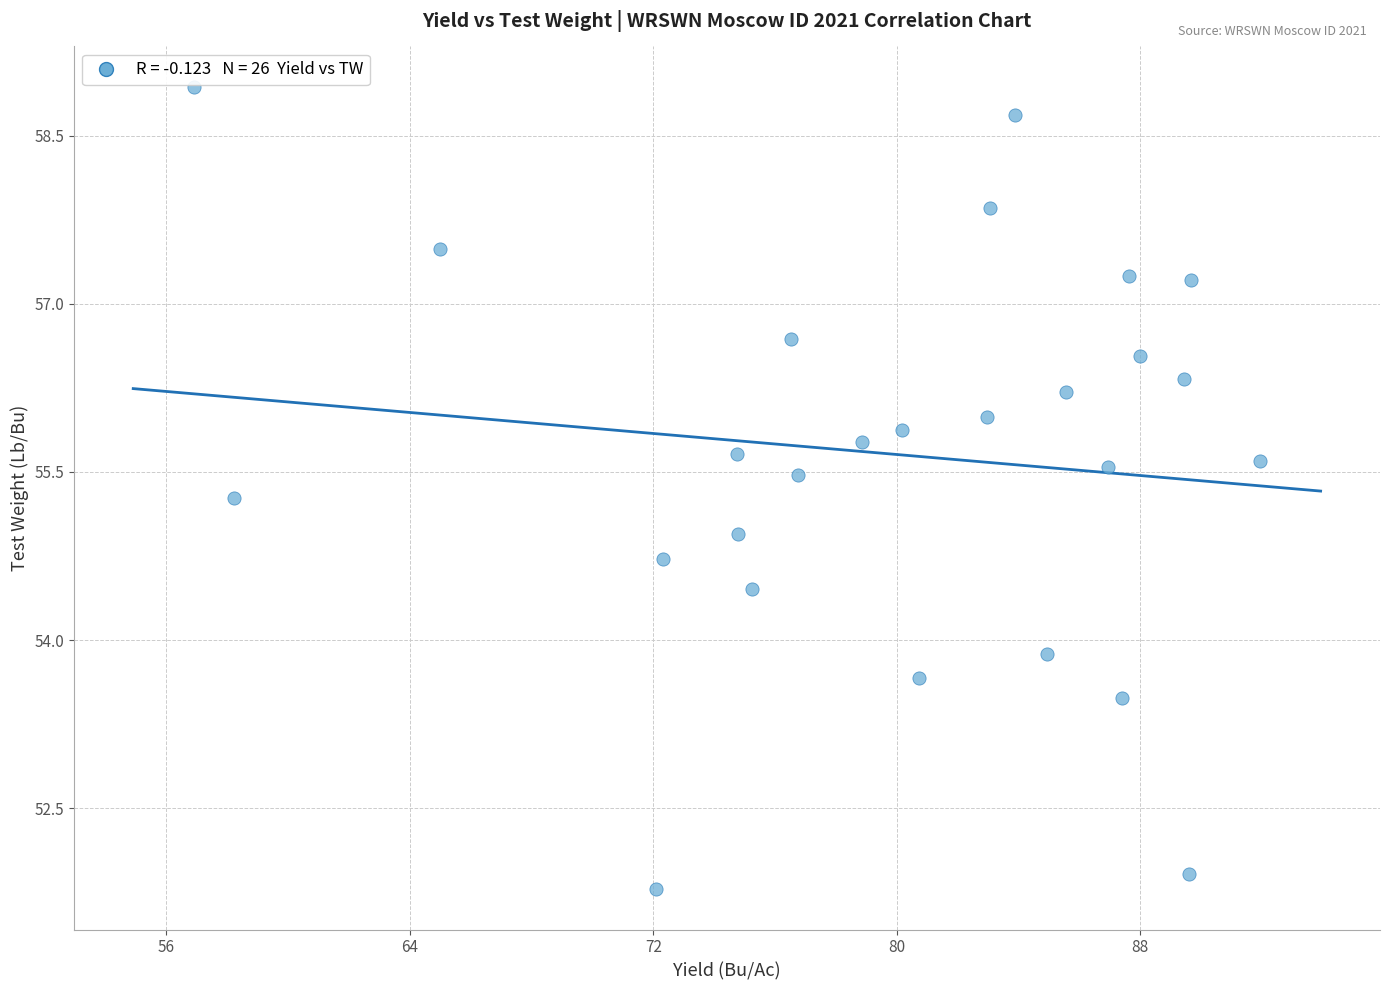

What is the range of Y values (max minus min)?

7.2